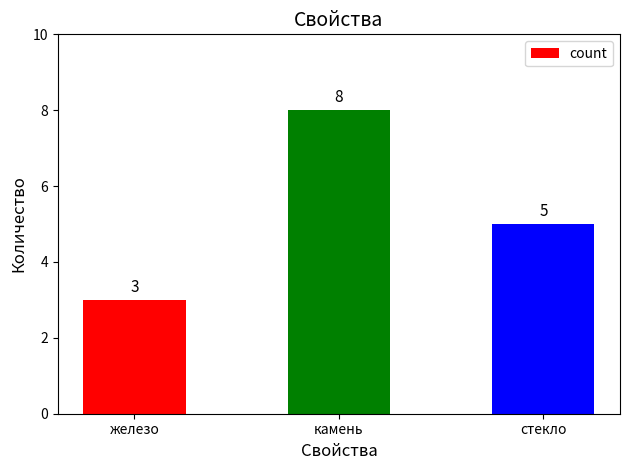

Reading left to right, transcribe all the data shown in this chart.

железо=3	камень=8	стекло=5